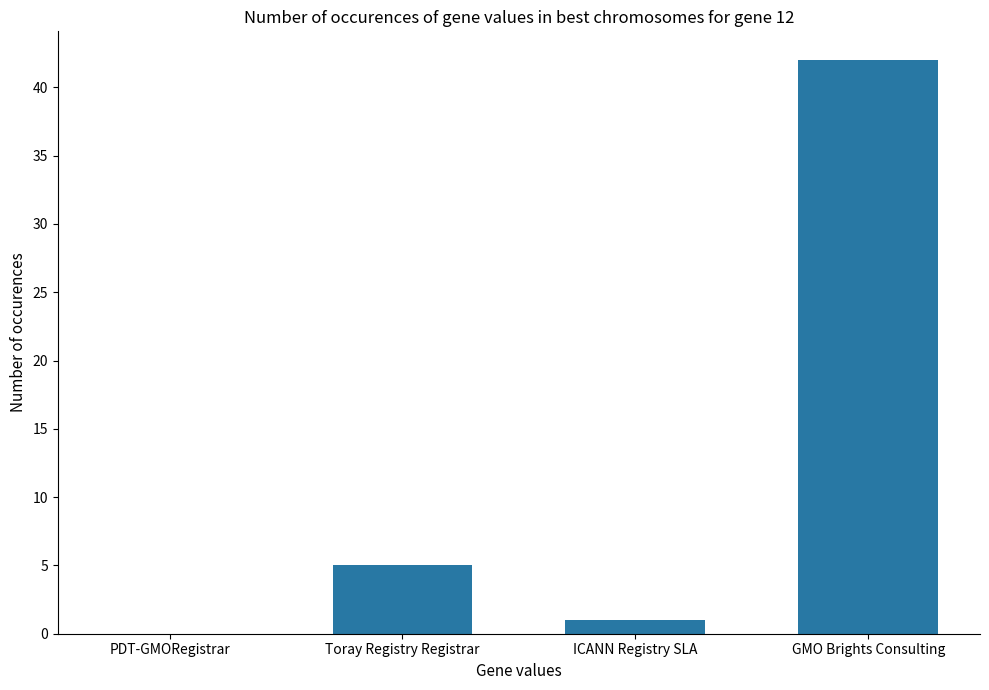

What is the greatest value displayed?

42